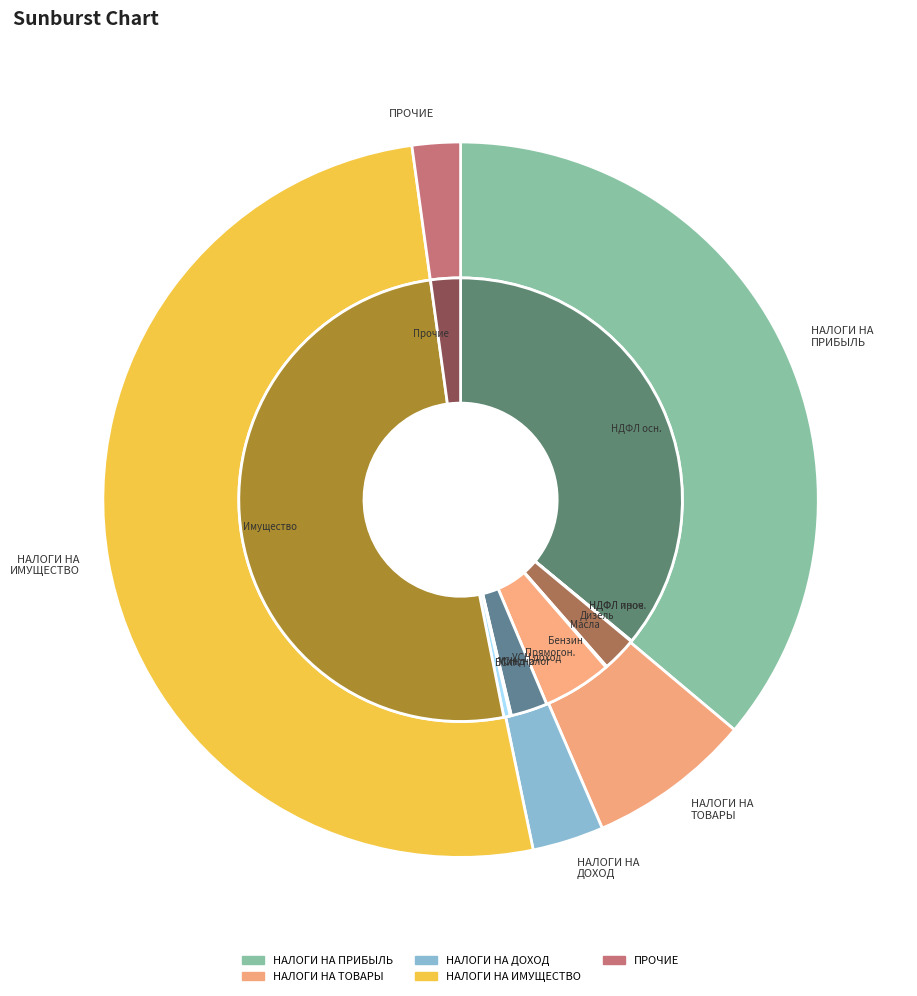

What is the majority slice?

НАЛОГИ НА ИМУЩЕСТВО